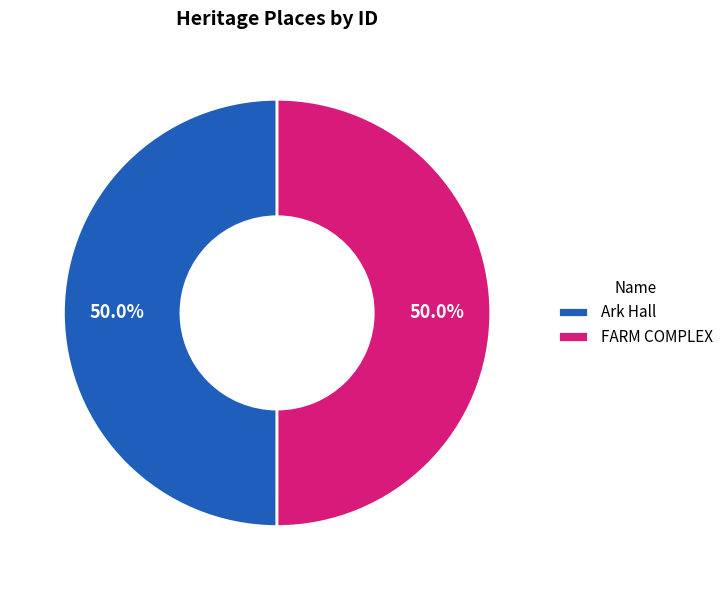

To the nearest percent, what portion does FARM COMPLEX represent?

50%